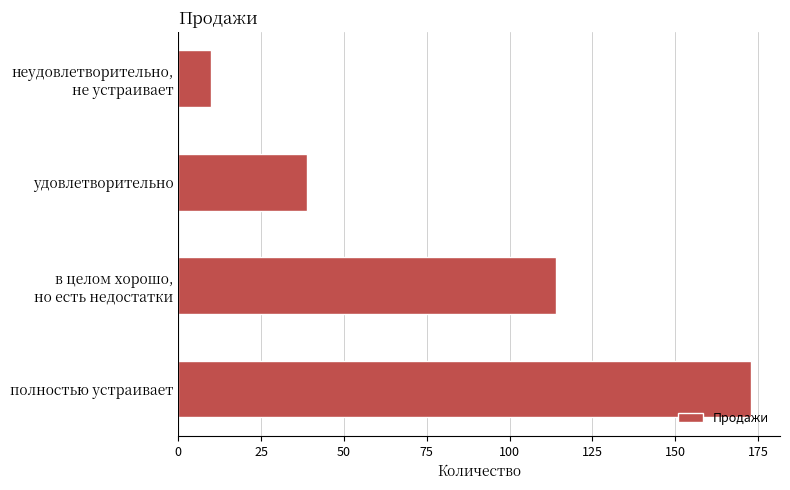

How many values are between 39 and 173?

3